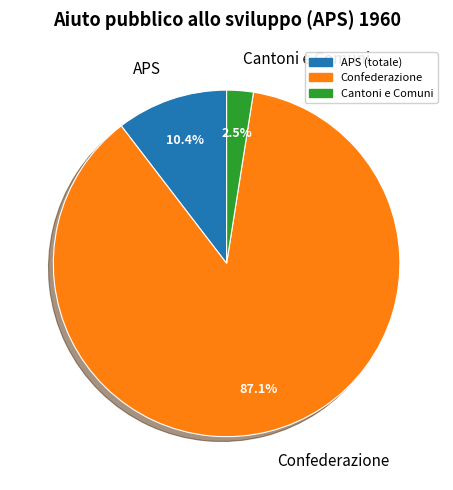

Rank the categories by value from lowest to highest.

Cantoni e Comuni, APS, Confederazione